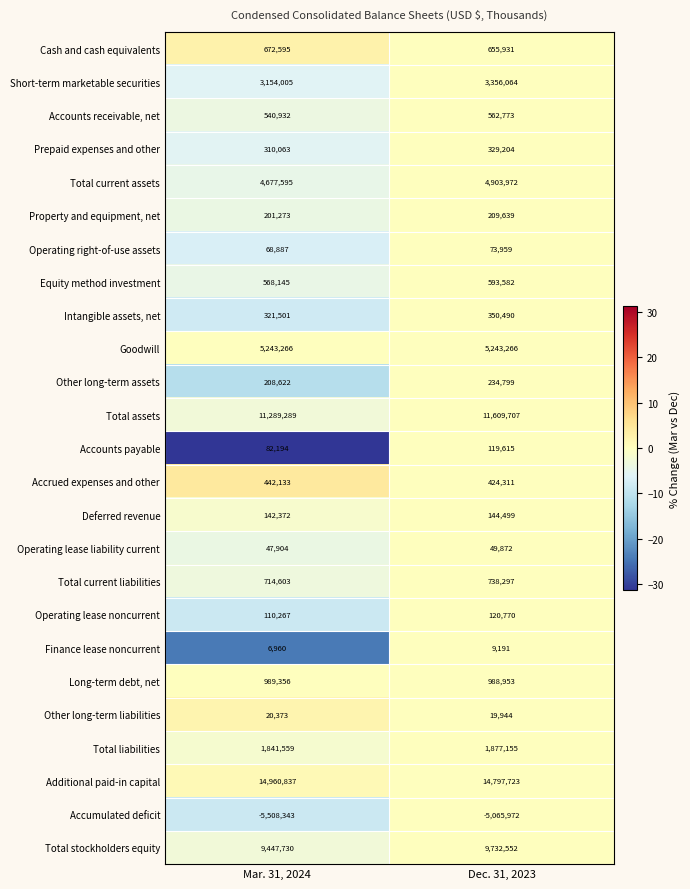

What is the difference between the highest and lowest values at Dec. 31, 2023?

19863695